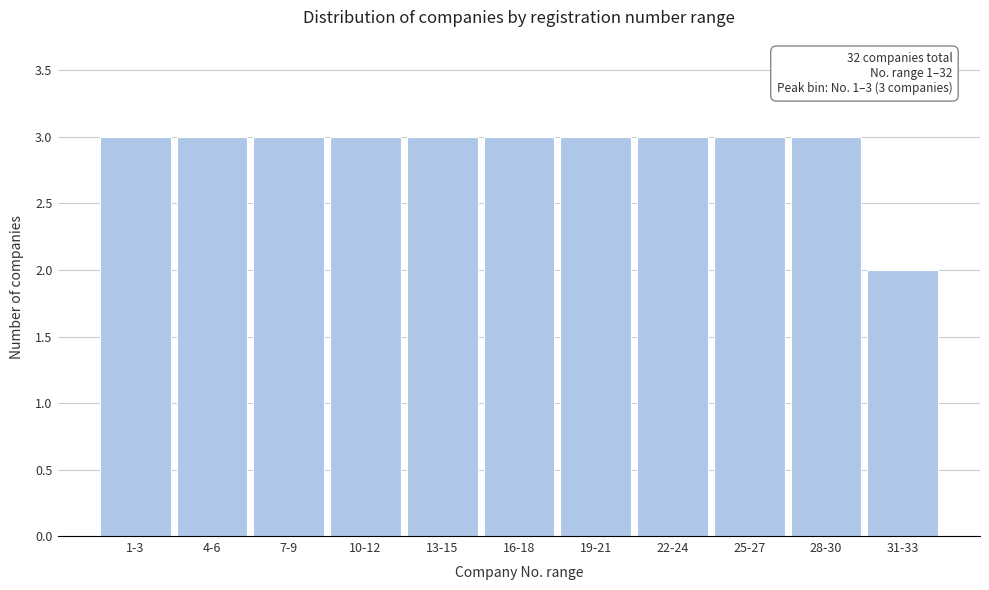

Reading left to right, what are all the values shown in this chart?

1-3=3	4-6=3	7-9=3	10-12=3	13-15=3	16-18=3	19-21=3	22-24=3	25-27=3	28-30=3	31-33=2